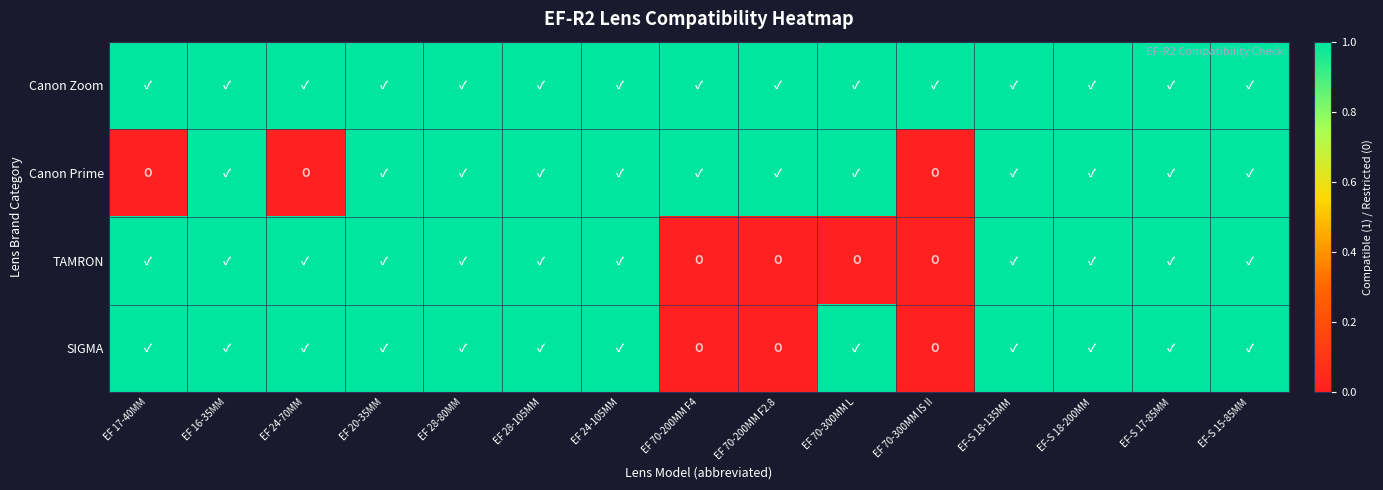

Rank the series at EF-S 15-85MM from lowest to highest value.

Canon Zoom, Canon Prime, TAMRON, SIGMA